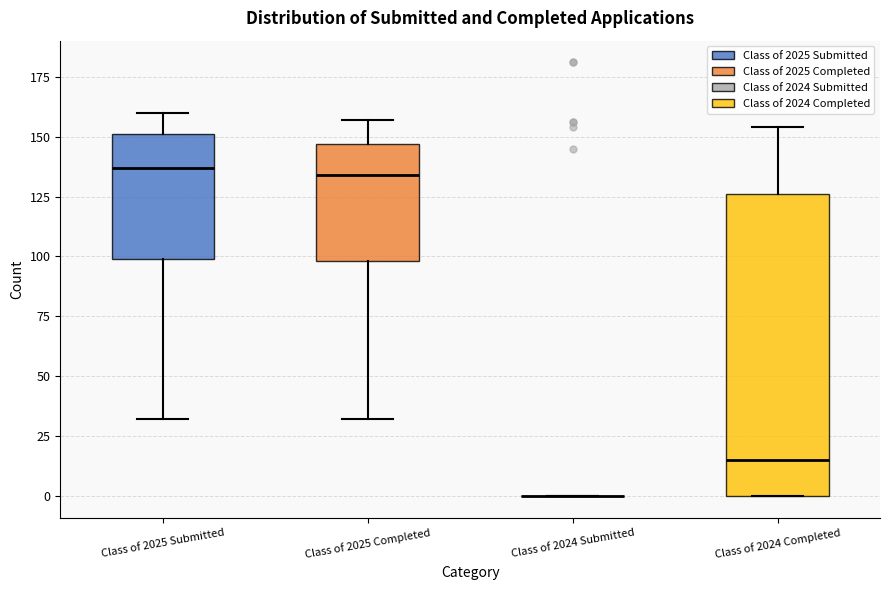

Reading left to right, transcribe this box plot: for each box, give where its median line is, the range the box spans, and where its two whiskers end, as read against the y-axis. The values are not printed on the chart, so give them approximately, as read against the axis.

Class of 2025 Submitted: median 135, box 100 to 150, whiskers 30 to 160
Class of 2025 Completed: median 135, box 100 to 145, whiskers 30 to 155
Class of 2024 Submitted: box collapsed to a line at 0, whiskers 0 to 0
Class of 2024 Completed: median 15, box 0 to 125, whiskers 0 to 155